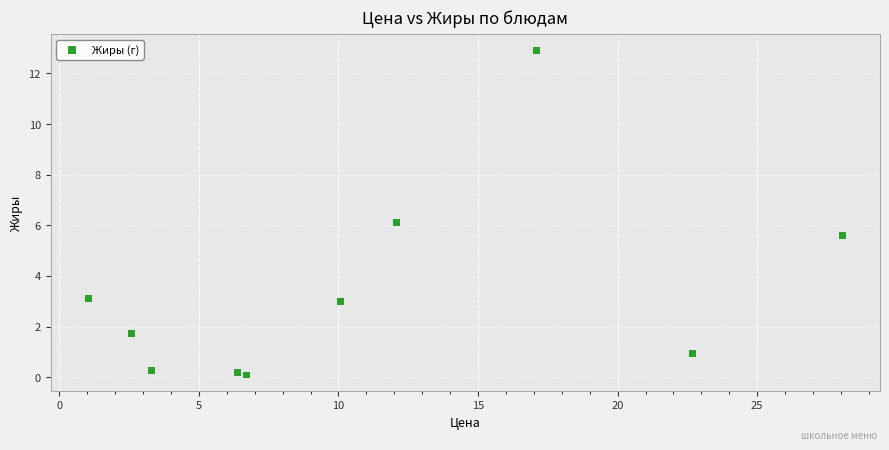

What is the range of X values (max minus min)?

27.0